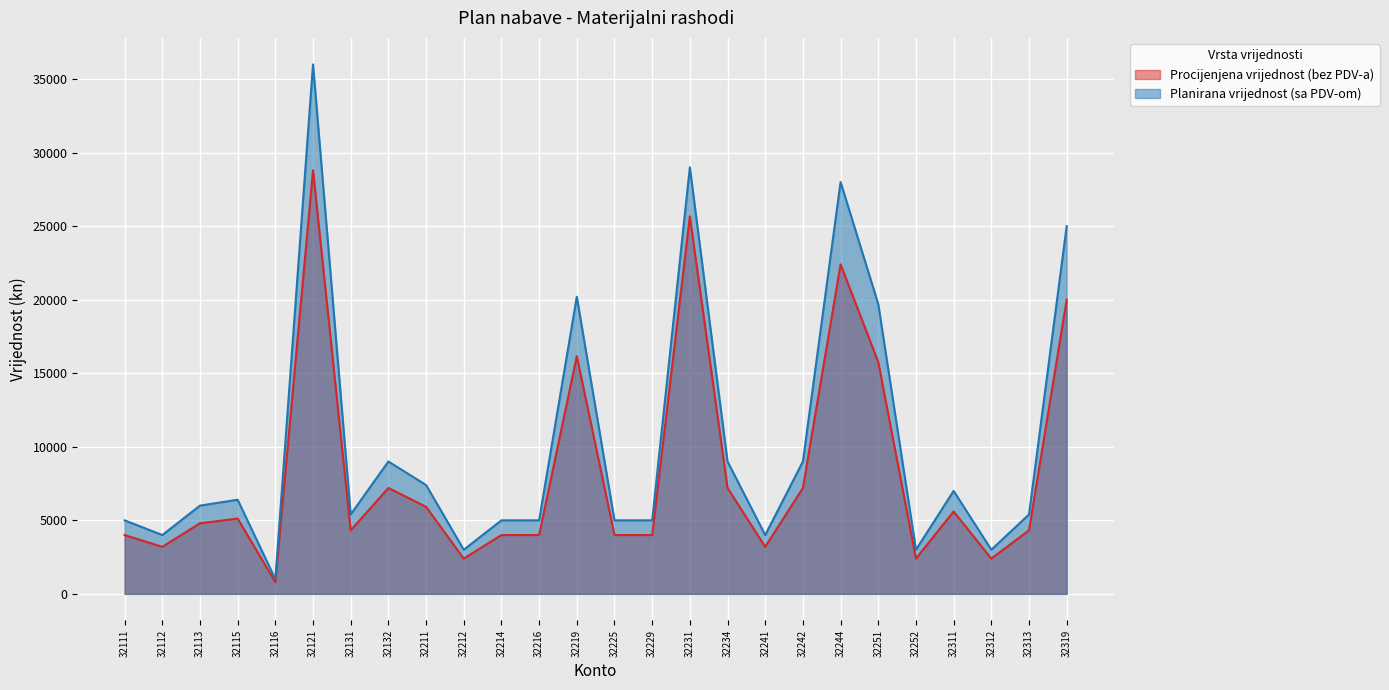

At which category does Procijenjena vrijednost (bez PDV-a) reach its first local valley?

32112